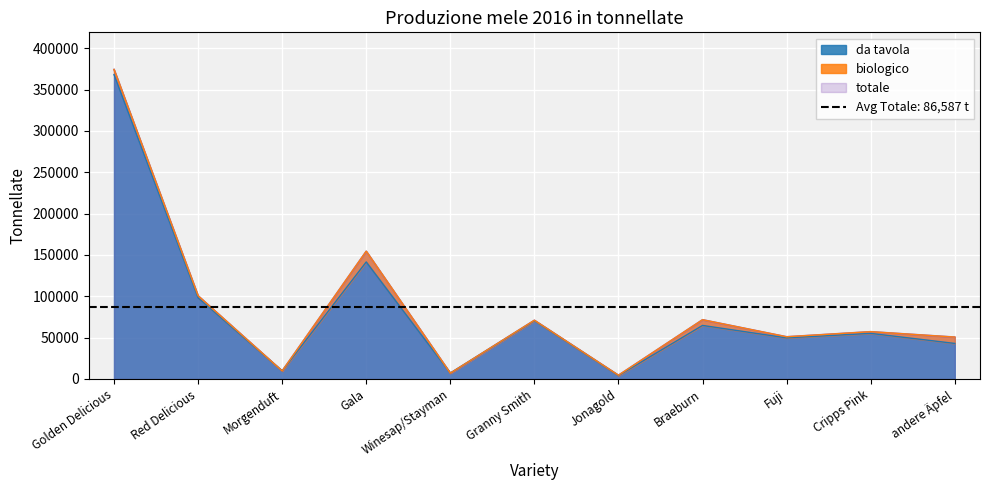

The value of da tavola at Fuji is 22157. True or false?

False